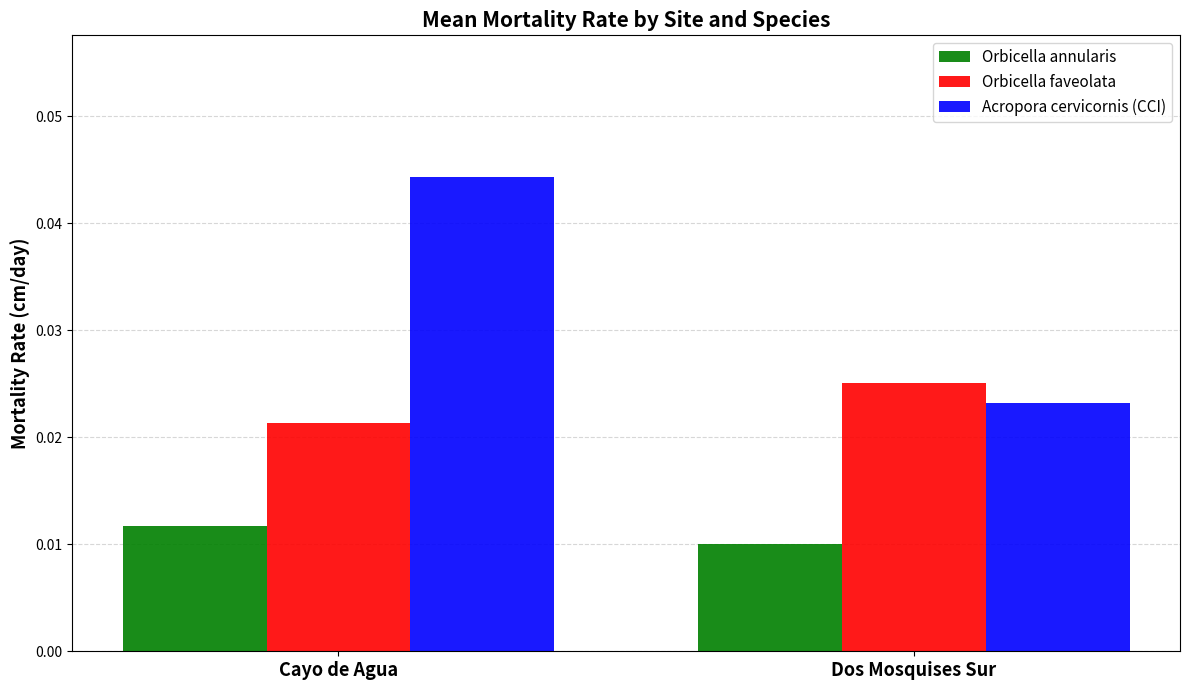

Count the Orbicella annularis values in the range 0 to 1.

2